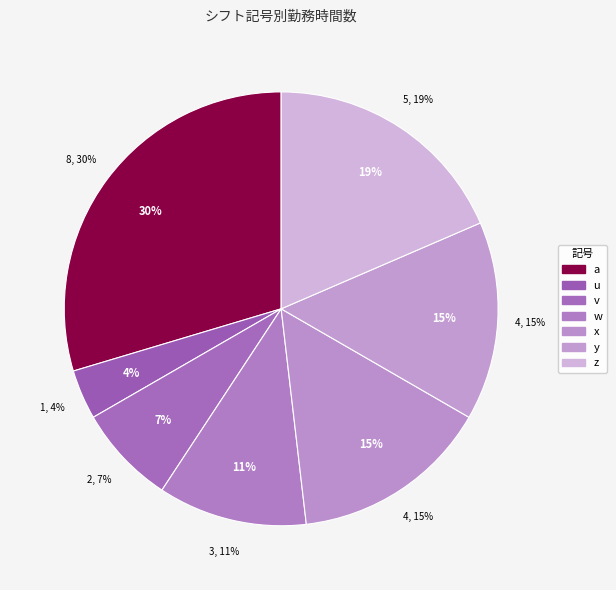

To the nearest percent, what portion does y represent?

15%